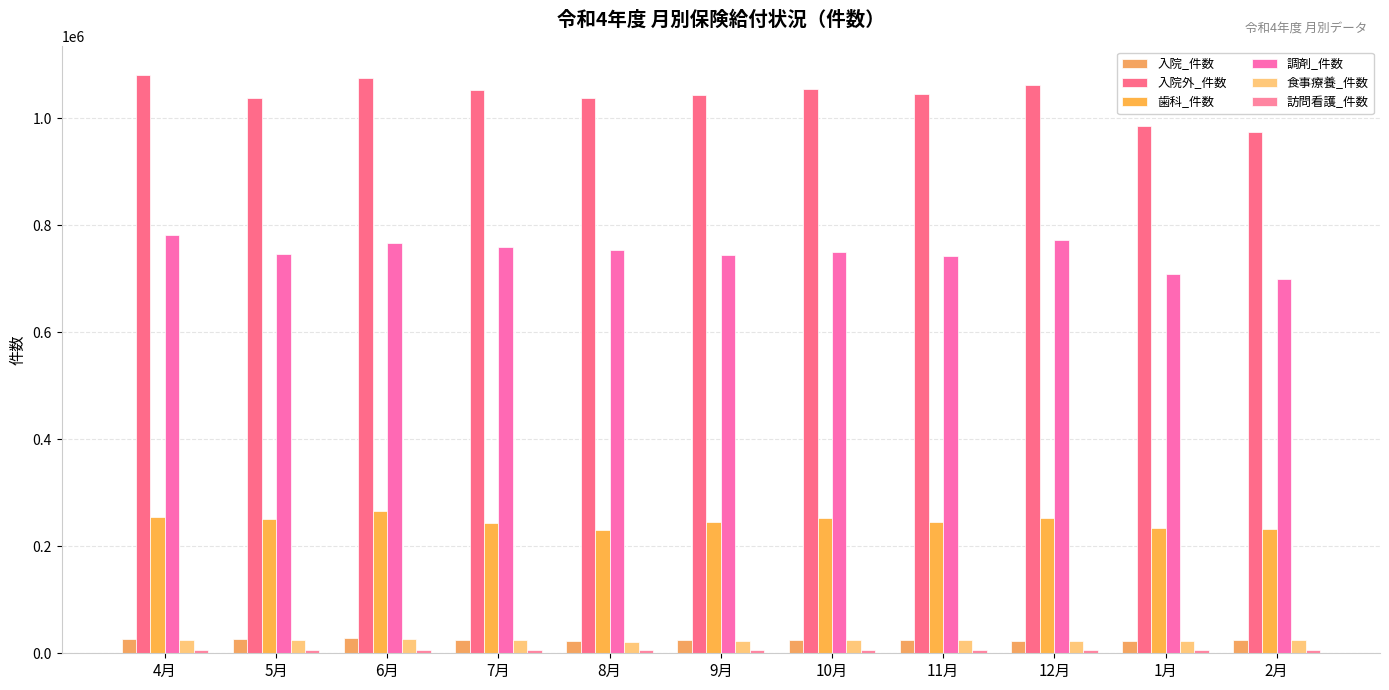

What is the label of the 11th bar from the left?

2月